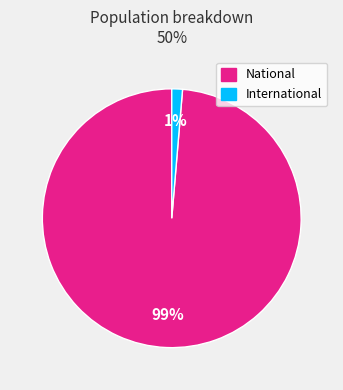

Which slice is the largest?

National